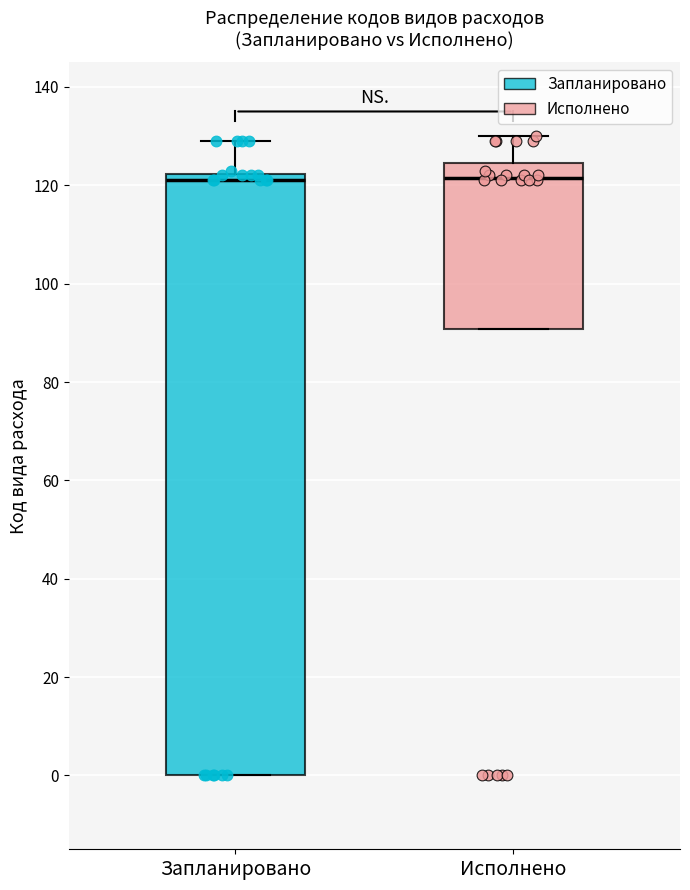

Where is the lower edge of the box for Запланировано on the y-axis? The values are not printed on the chart, so give them approximately, as read against the axis.

0